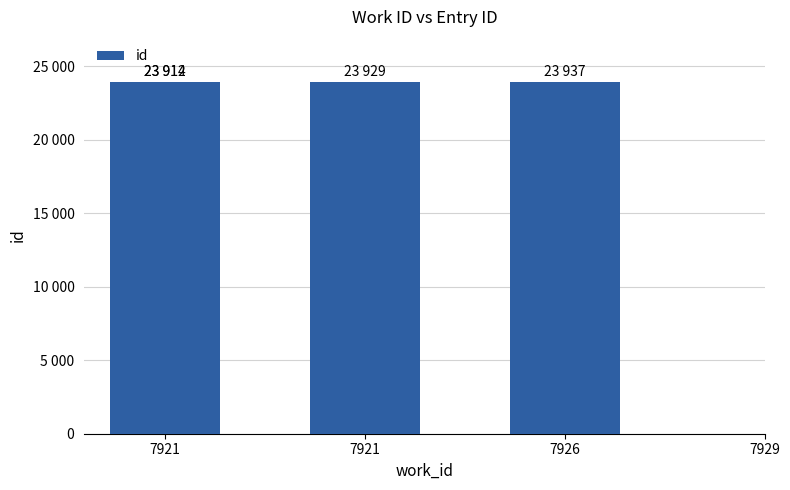

What is the value of the 1st bar from the left?

23912